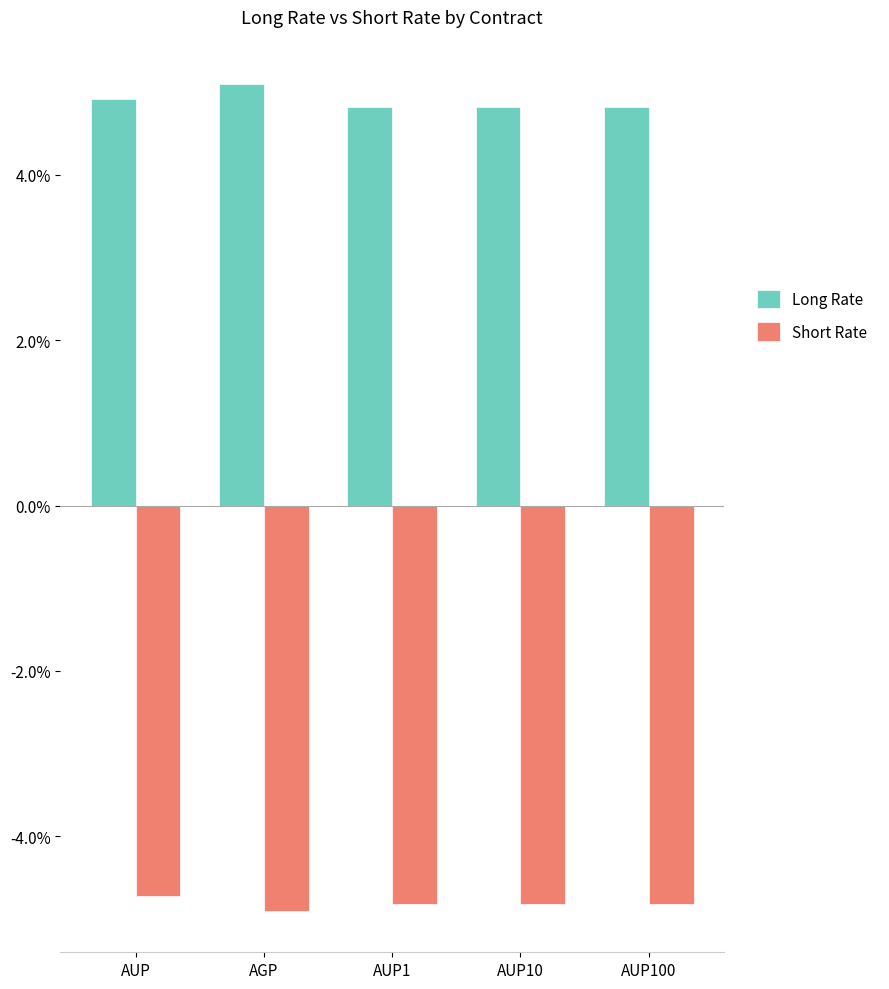

At which category does the chart reach its minimum across all series?

AGP